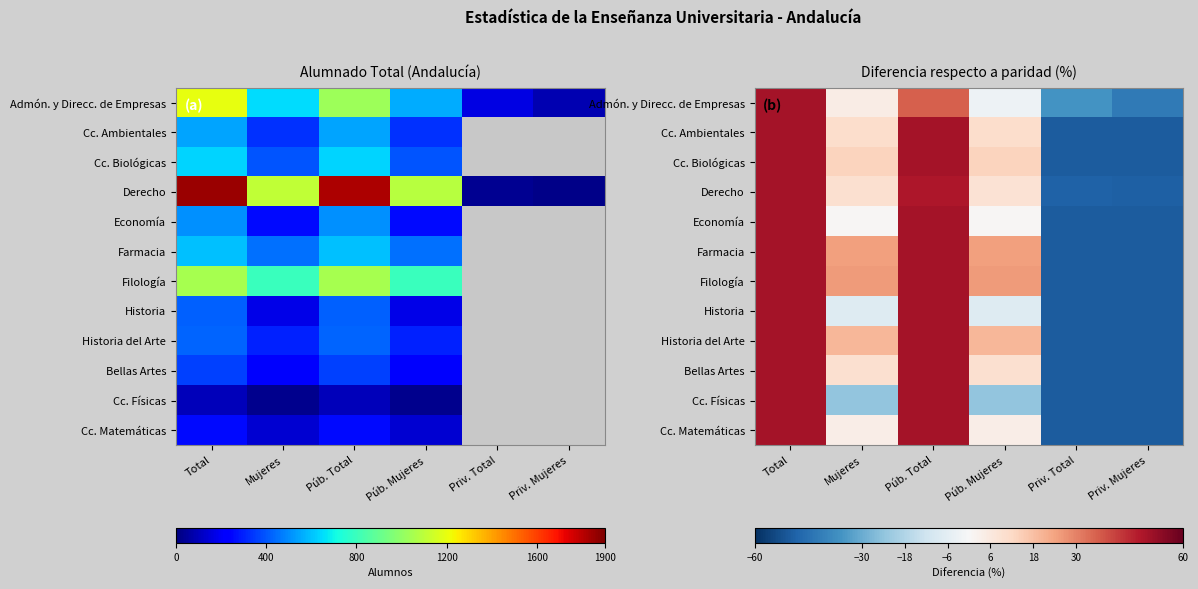

Where does the Cc. Físicas series first go above -23?

Total